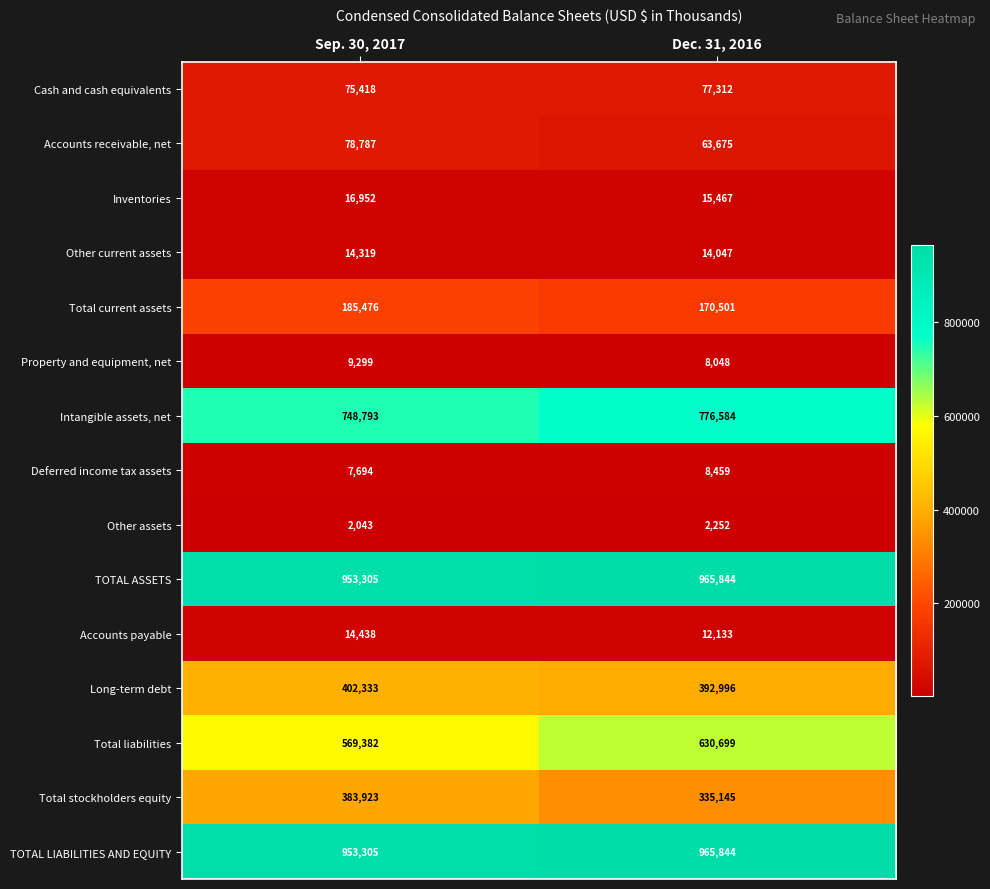

What is the difference between the Deferred income tax assets values at Dec. 31, 2016 and Sep. 30, 2017?

765